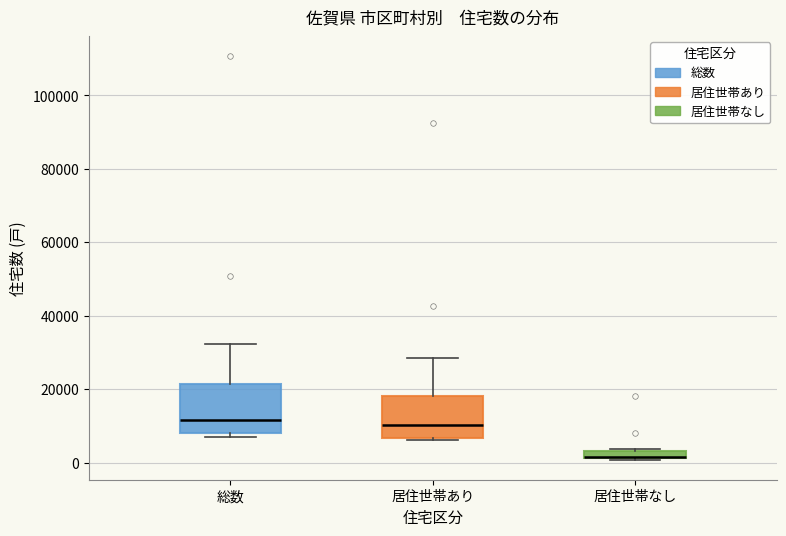

Where does the median line of the box for 総数 sit on the y-axis? The values are not printed on the chart, so give them approximately, as read against the axis.

12000